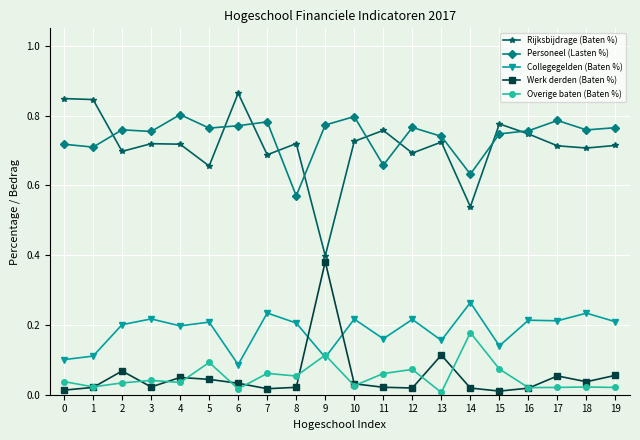

Which label corresponds to the largest value in the chart?

6